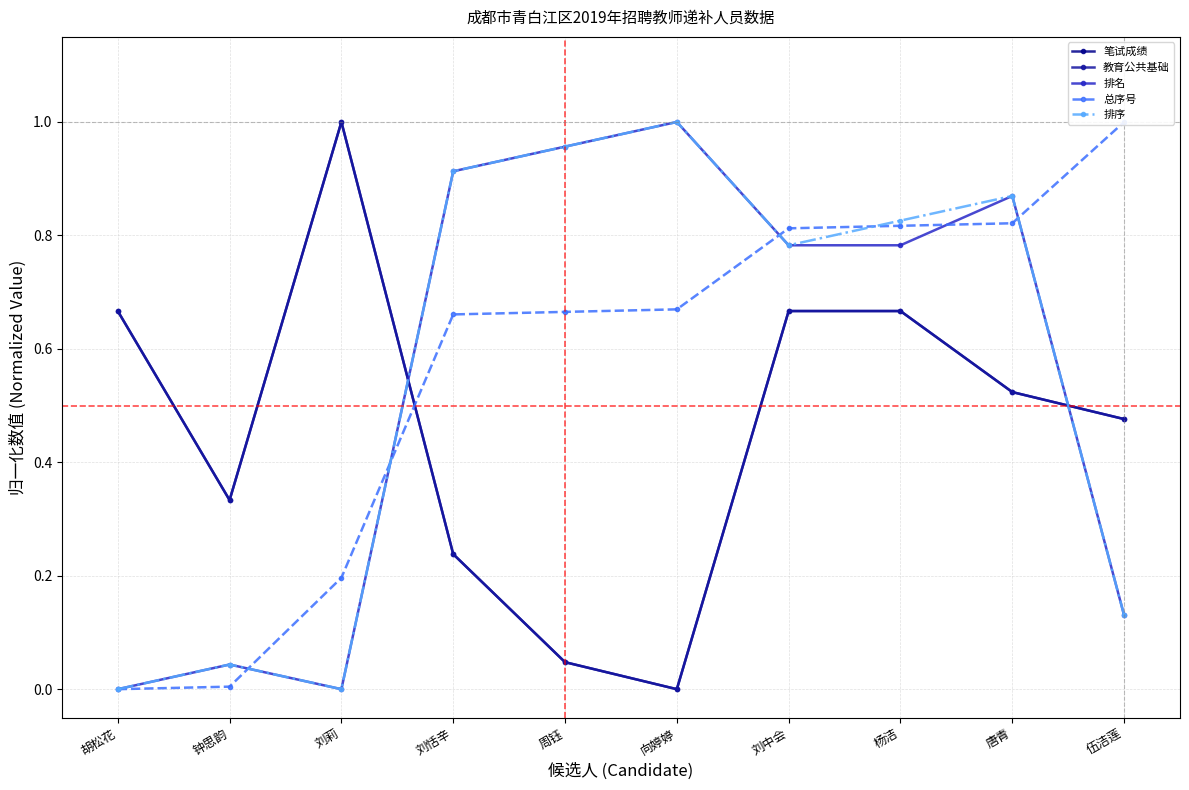

Reading left to right, list all the values displayed in this chart.

笔试成绩: 胡松花=0.7	钟思韵=0.3	刘莉=1.0	刘恬辛=0.2	周钰=0.0	向婷婷=0.0	刘中会=0.7	杨洁=0.7	唐青=0.5	伍洁莲=0.5
教育公共基础: 胡松花=0.7	钟思韵=0.3	刘莉=1.0	刘恬辛=0.2	周钰=0.0	向婷婷=0.0	刘中会=0.7	杨洁=0.7	唐青=0.5	伍洁莲=0.5
排名: 胡松花=0.0	钟思韵=0.0	刘莉=0.0	刘恬辛=0.9	周钰=1.0	向婷婷=1.0	刘中会=0.8	杨洁=0.8	唐青=0.9	伍洁莲=0.1
总序号: 胡松花=0.0	钟思韵=0.0	刘莉=0.2	刘恬辛=0.7	周钰=0.7	向婷婷=0.7	刘中会=0.8	杨洁=0.8	唐青=0.8	伍洁莲=1.0
排序: 胡松花=0.0	钟思韵=0.0	刘莉=0.0	刘恬辛=0.9	周钰=1.0	向婷婷=1.0	刘中会=0.8	杨洁=0.8	唐青=0.9	伍洁莲=0.1